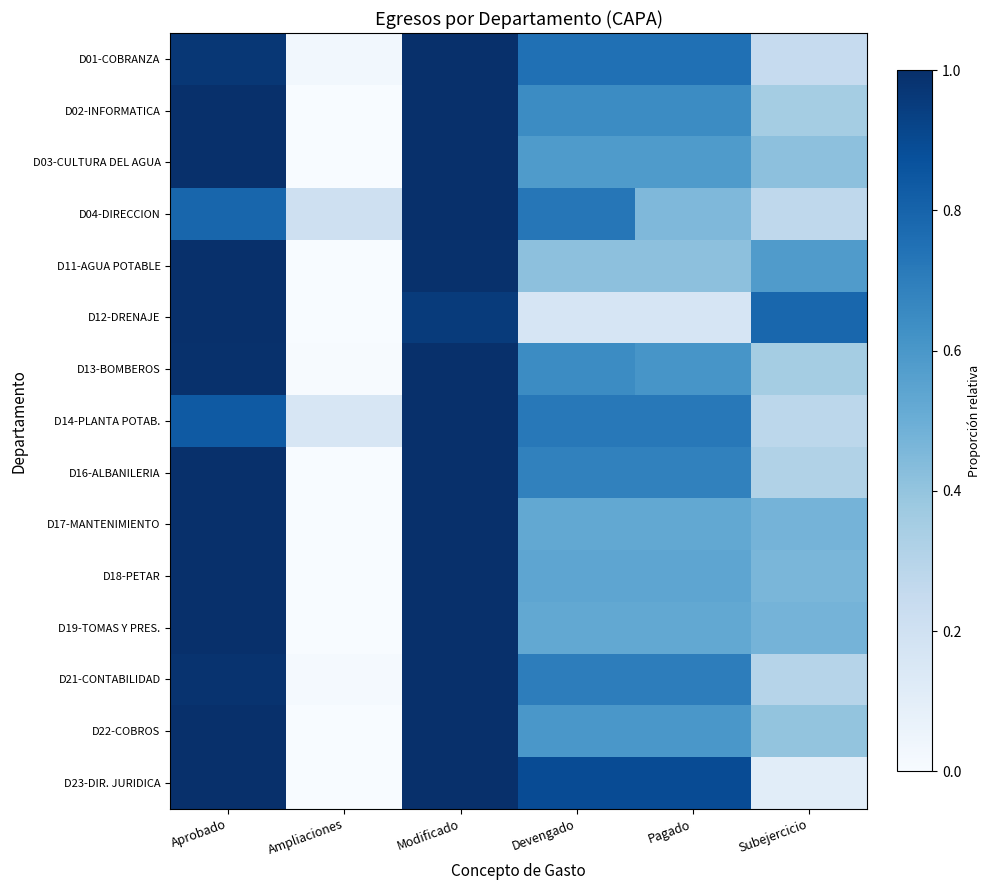

Count the number of categories in the chart.

6